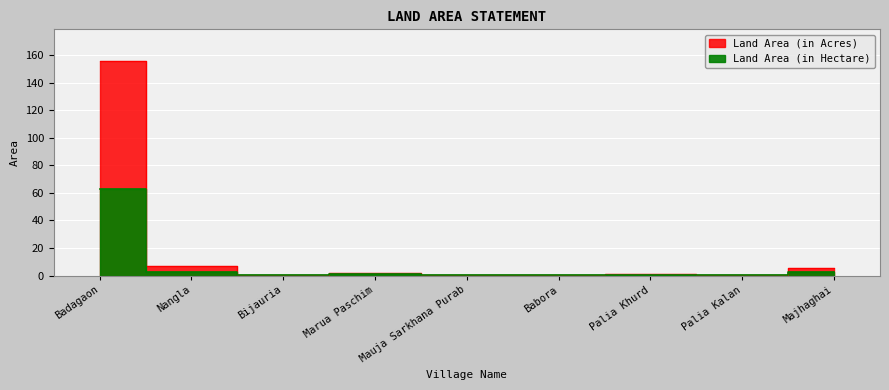

What is the label of the 6th point from the right?

Marua Paschim